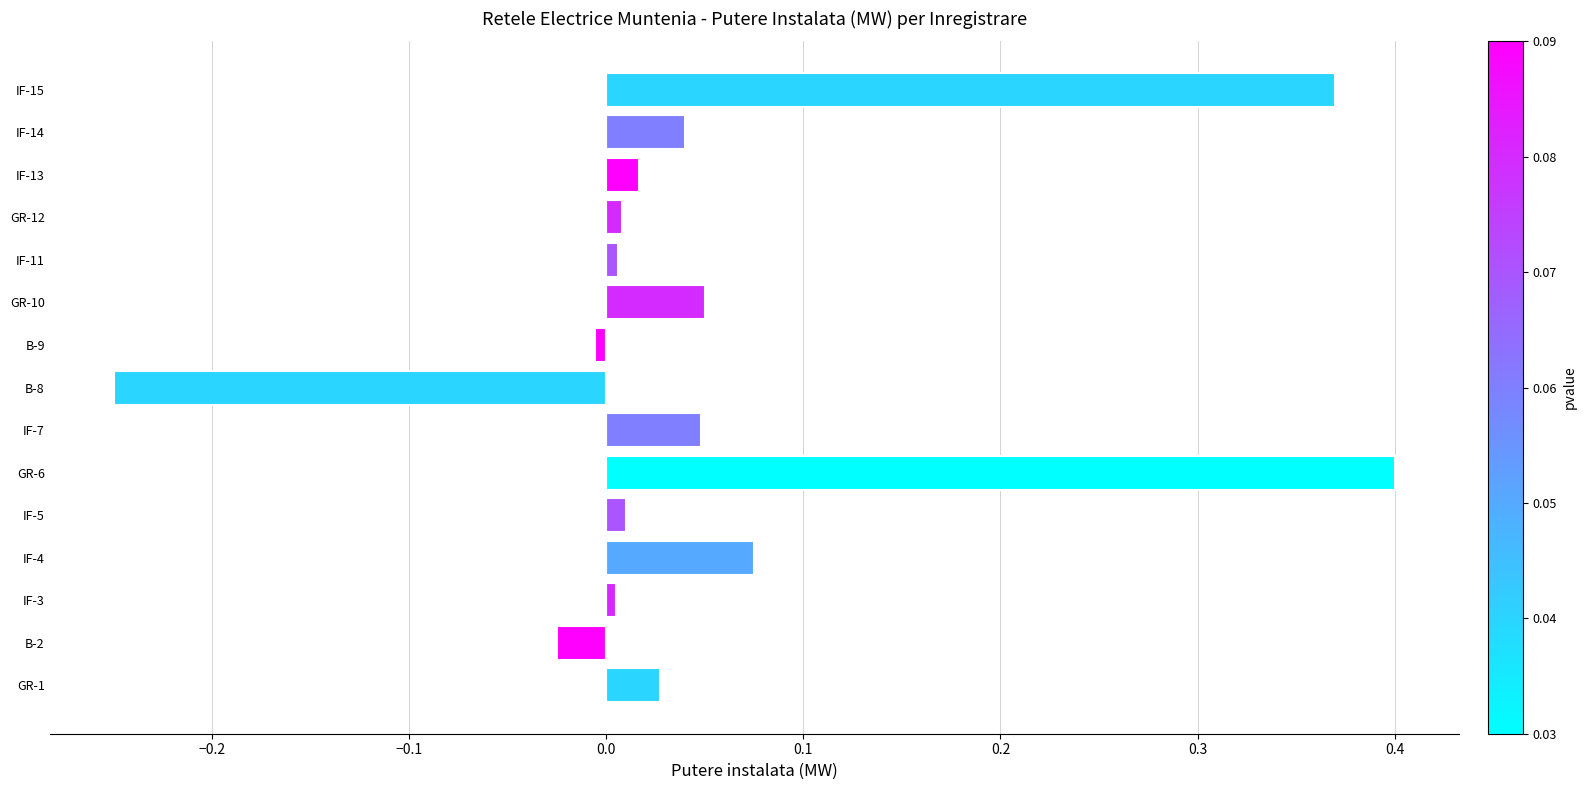

Which label corresponds to the smallest value in the chart?

B-8